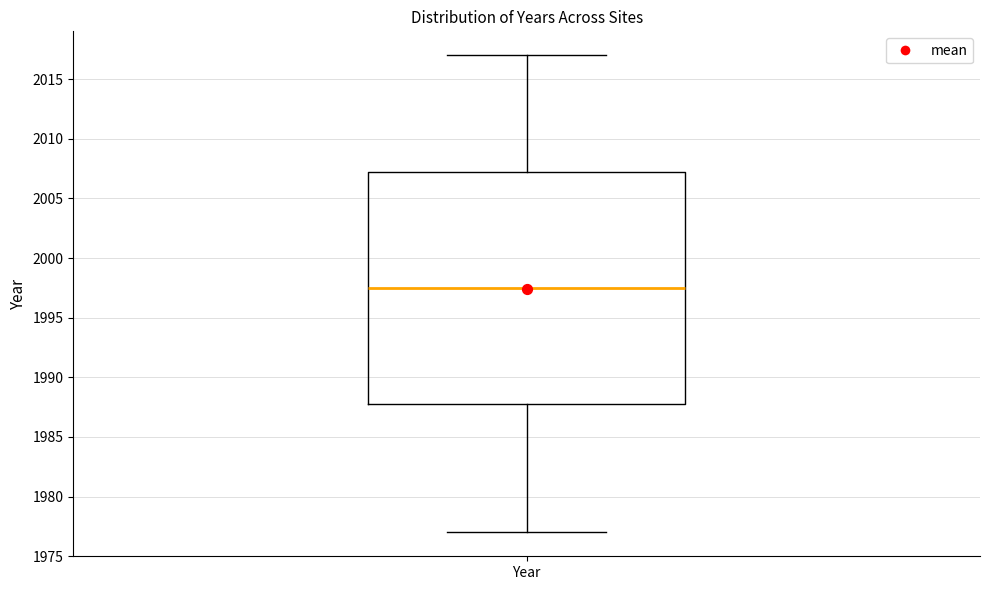

Where does the upper whisker of the box for Year end on the y-axis? The values are not printed on the chart, so give them approximately, as read against the axis.

2017.0